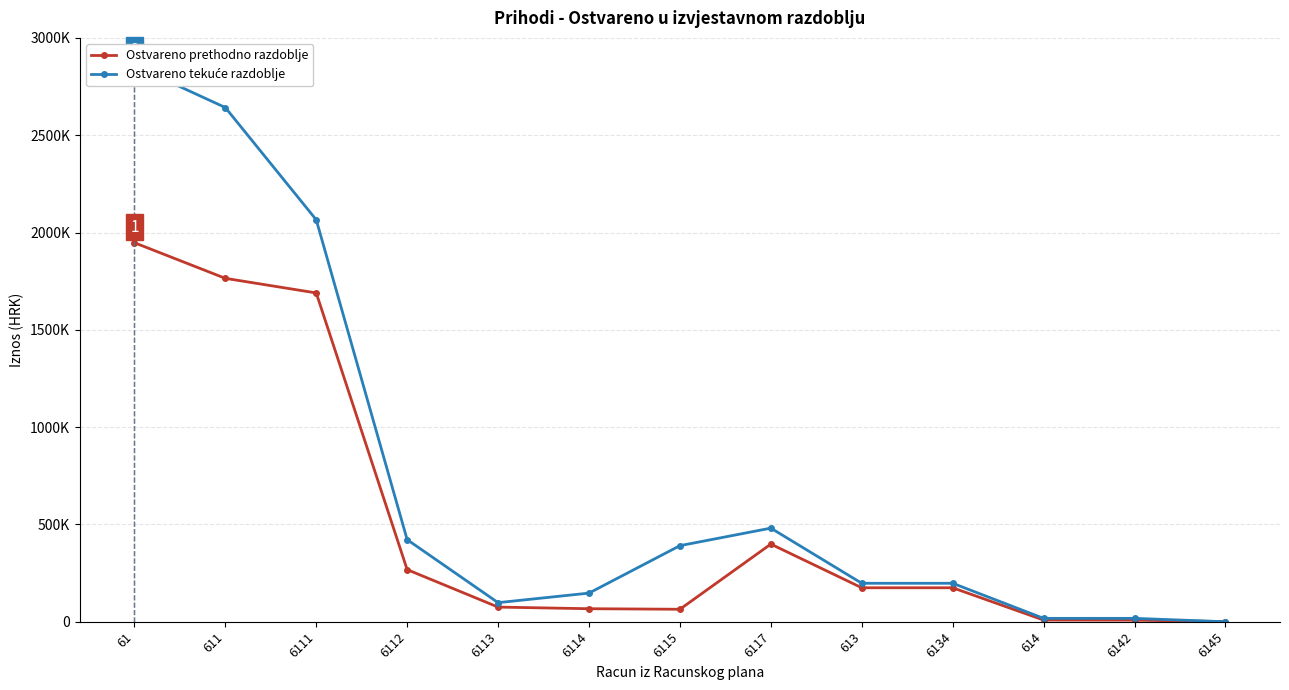

Reading left to right, extract all data points from this chart.

Ostvareno prethodno razdoblje: 1947854.0	1764743.0	1689676.0	267793.0	75234.0	66881.0	64089.0	398930.0	174546.0	174546.0	8565.0	8037.0	528.0
Ostvareno tekuće razdoblje: 2857530.1	2642547.9	2065672.5	421783.7	98048.9	147108.1	390954.2	481019.4	197617.9	197617.9	17364.3	17364.3	0.0